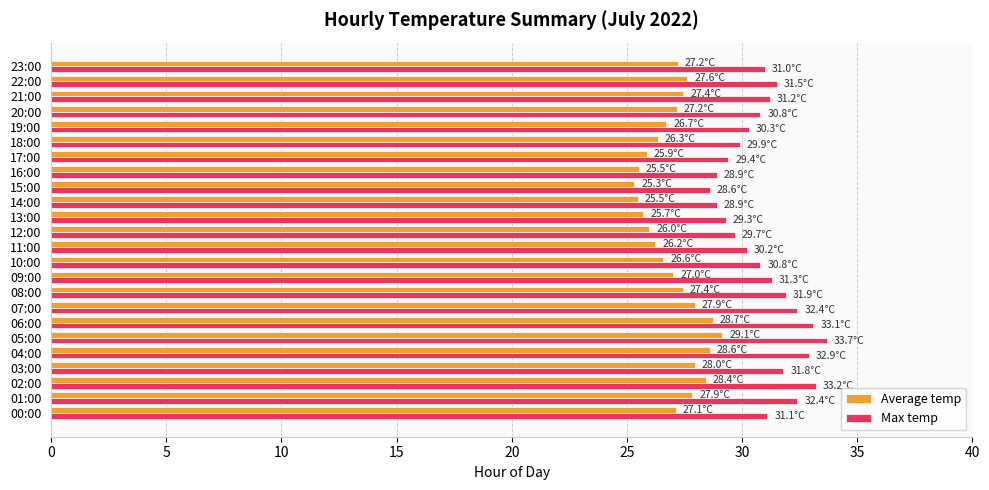

How many distinct data groups are displayed?

2